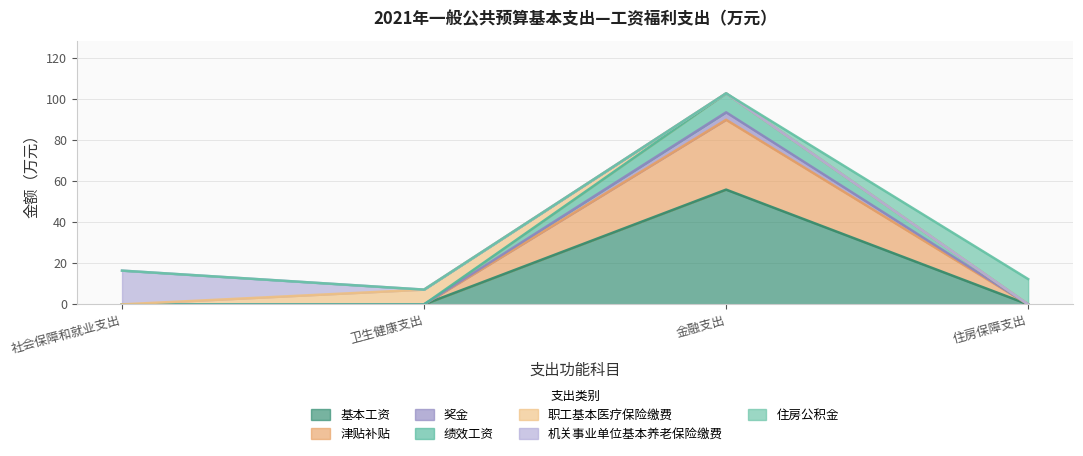

At which category is the sum across all series the highest?

金融支出